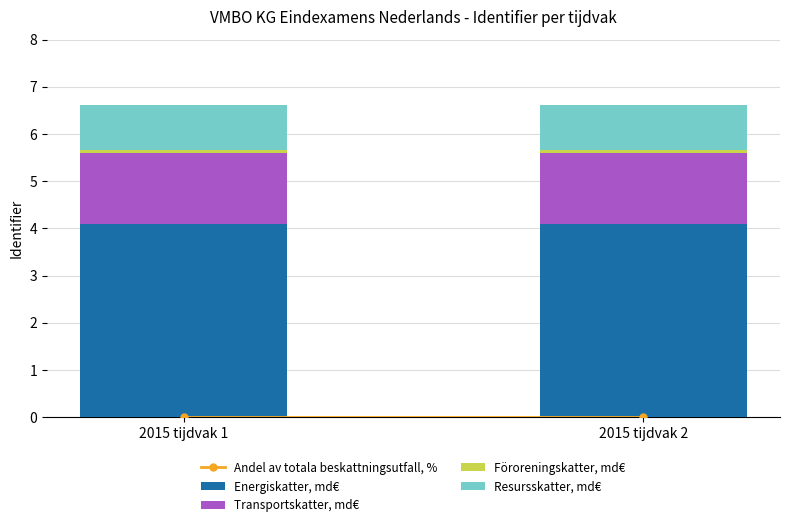

The value of Energiskatter, md€ at 2015 tijdvak 1 is 2107279.7. True or false?

False